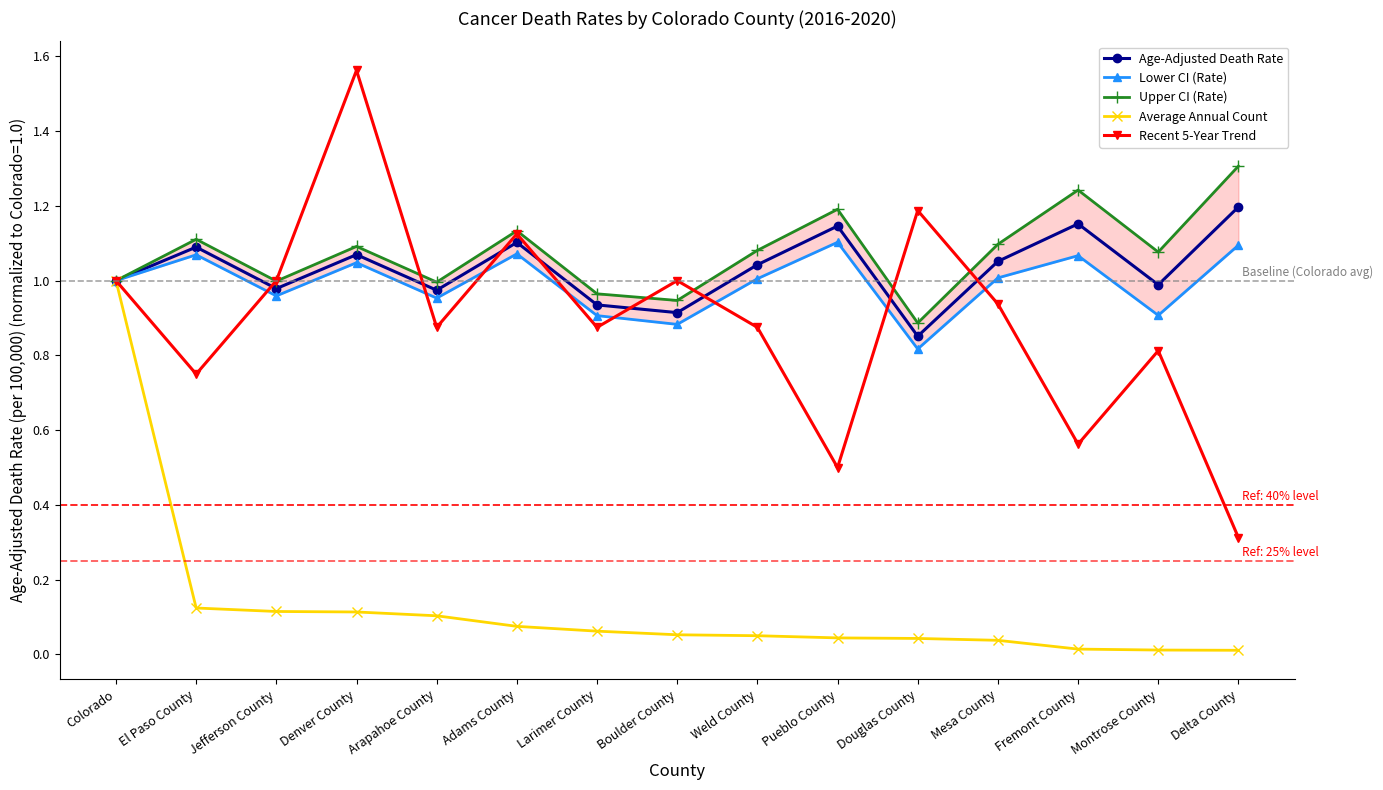

Which series changed the most between Adams County and Douglas County?

Lower CI (Rate)